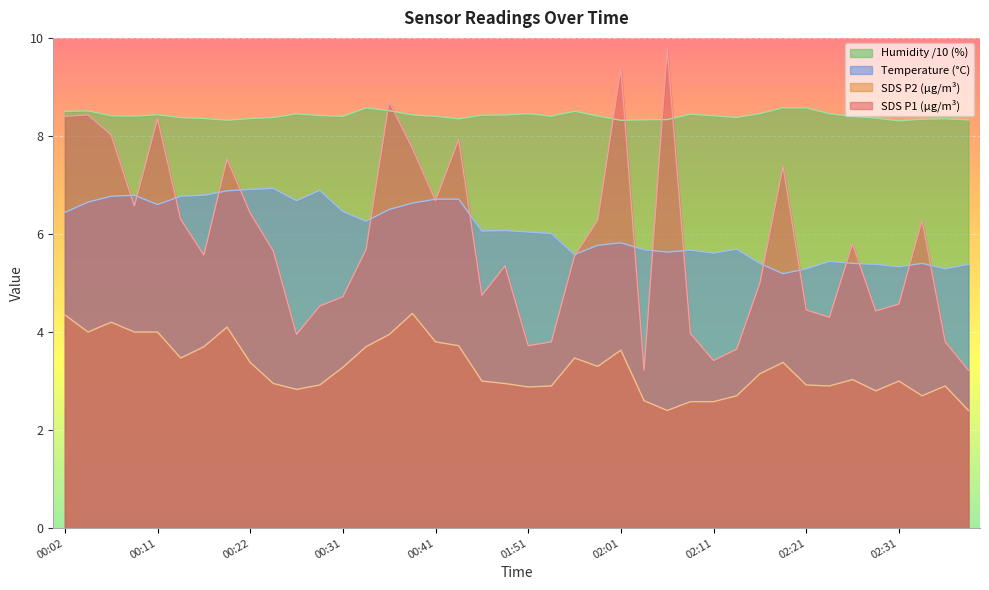

What is the difference between the BME280_humidity values at 02:11 and 02:04?

0.1